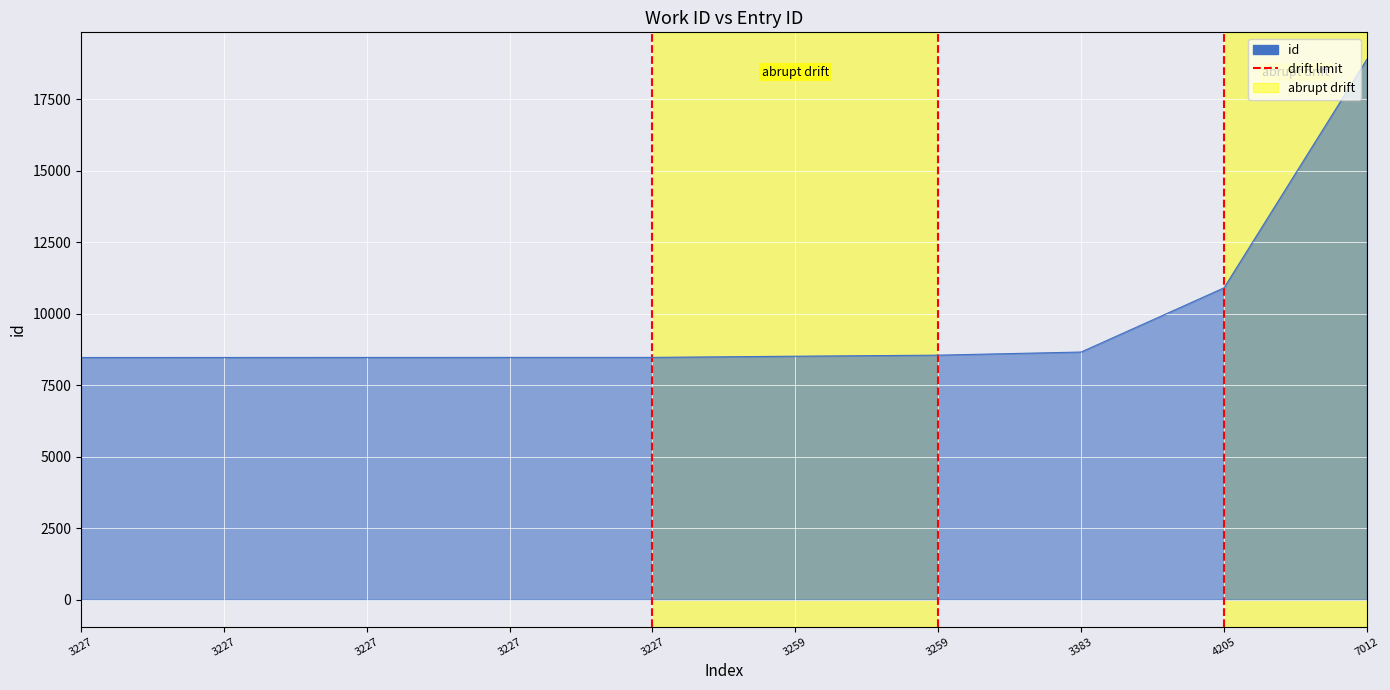

Which label corresponds to the largest value in the chart?

7012